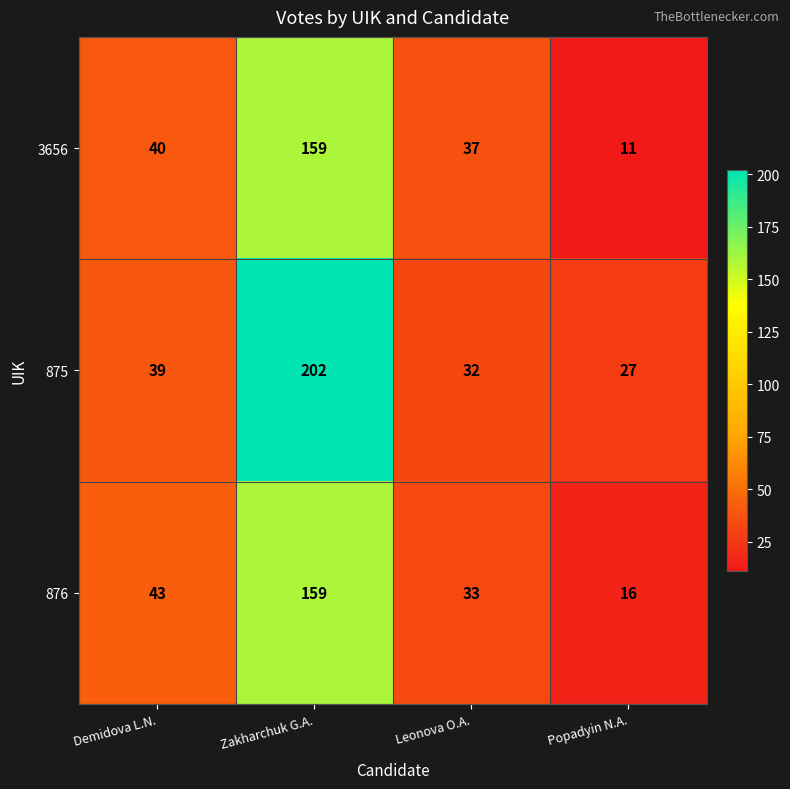

List the labels in order of 875 value, largest first.

Zakharchuk G.A., Demidova L.N., Leonova O.A., Popadyin N.A.